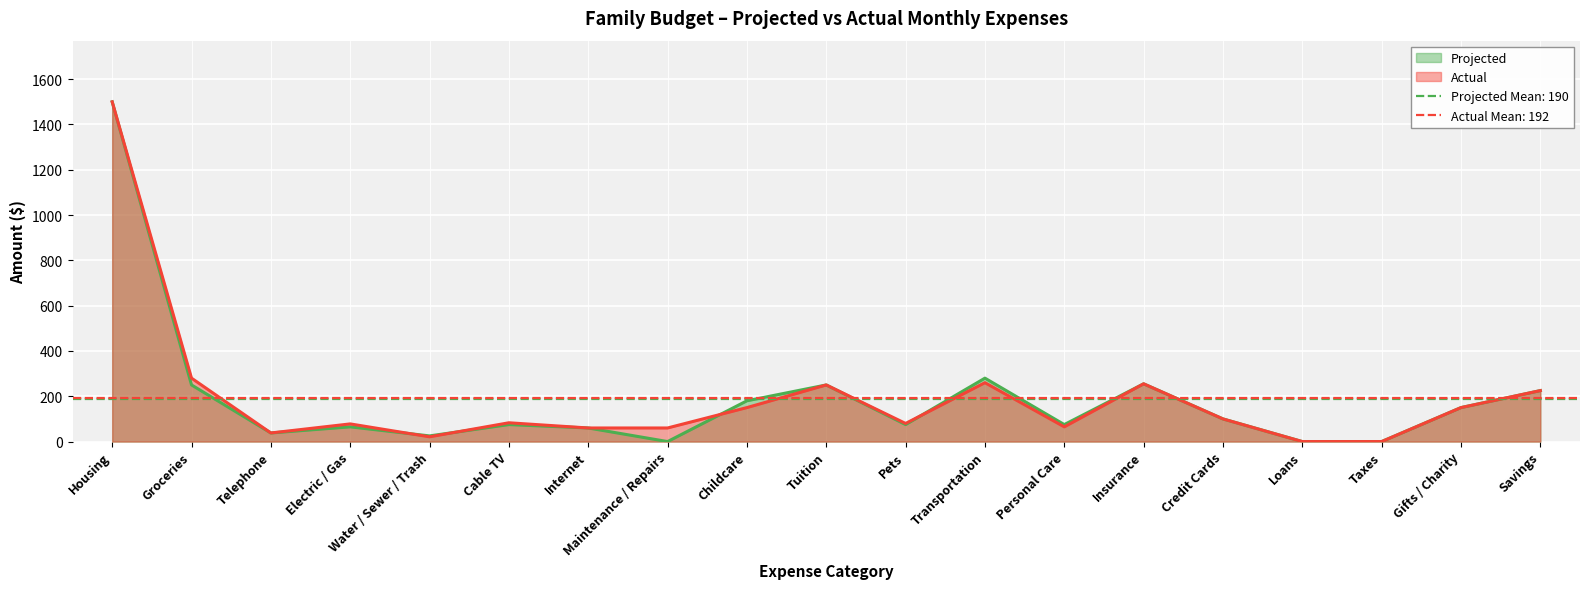

How many data points in Actual are above 83?

9